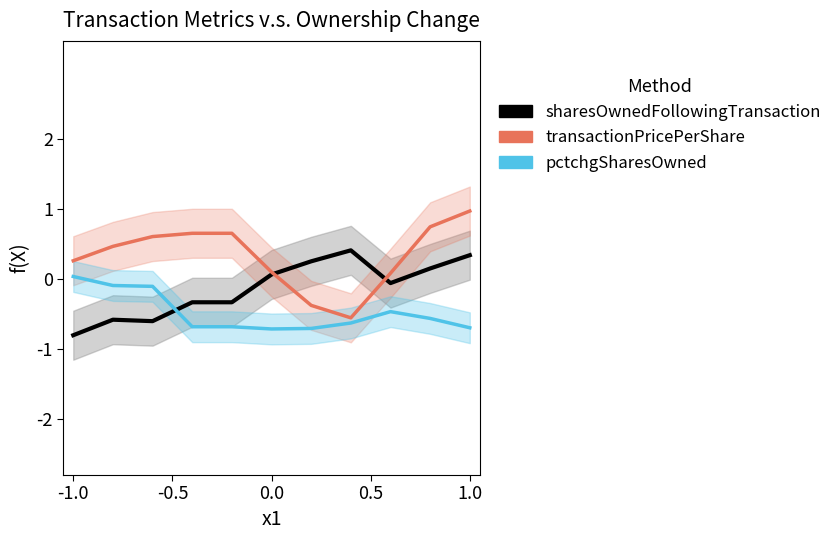

The value of transactionPricePerShare at 0.5 is 1.1. True or false?

False